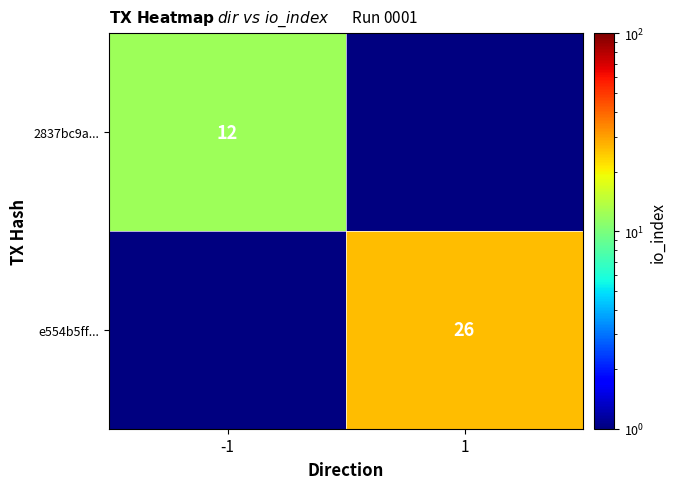

The value of e554b5ff... at 1 is 26. True or false?

True